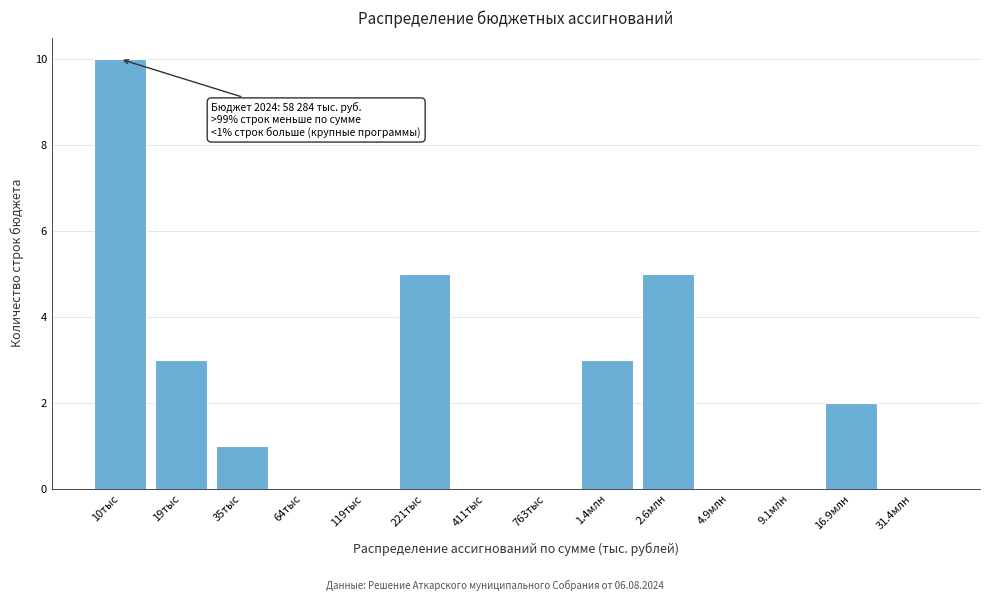

Reading left to right, extract all data points from this chart.

10тыс=10	19тыс=3	35тыс=1	64тыс=0	119тыс=0	221тыс=5	411тыс=0	763тыс=0	1.4млн=3	2.6млн=5	4.9млн=0	9.1млн=0	16.9млн=2	31.4млн=0